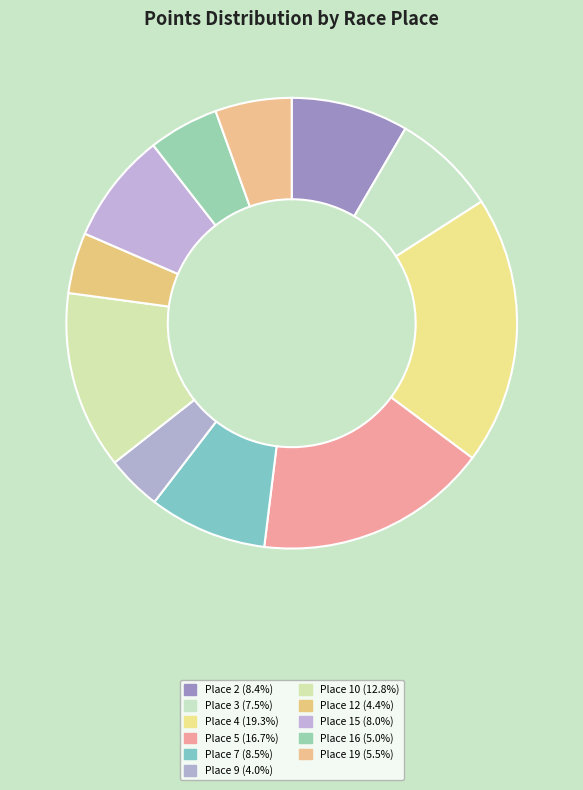

To the nearest percent, what portion does Place 7 represent?

9%